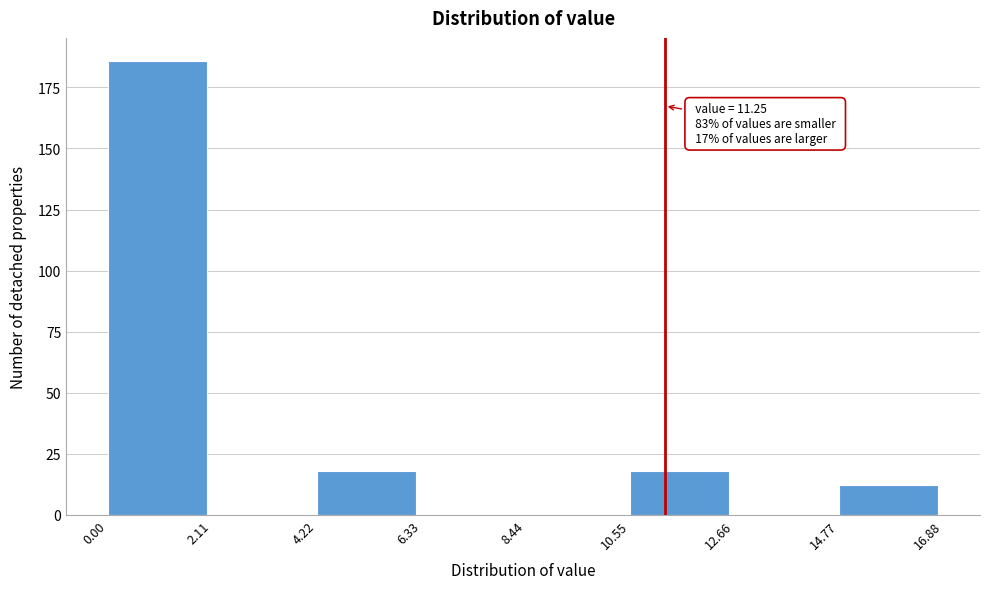

Which range on the x-axis has the tallest bar?

0.00 to 2.11